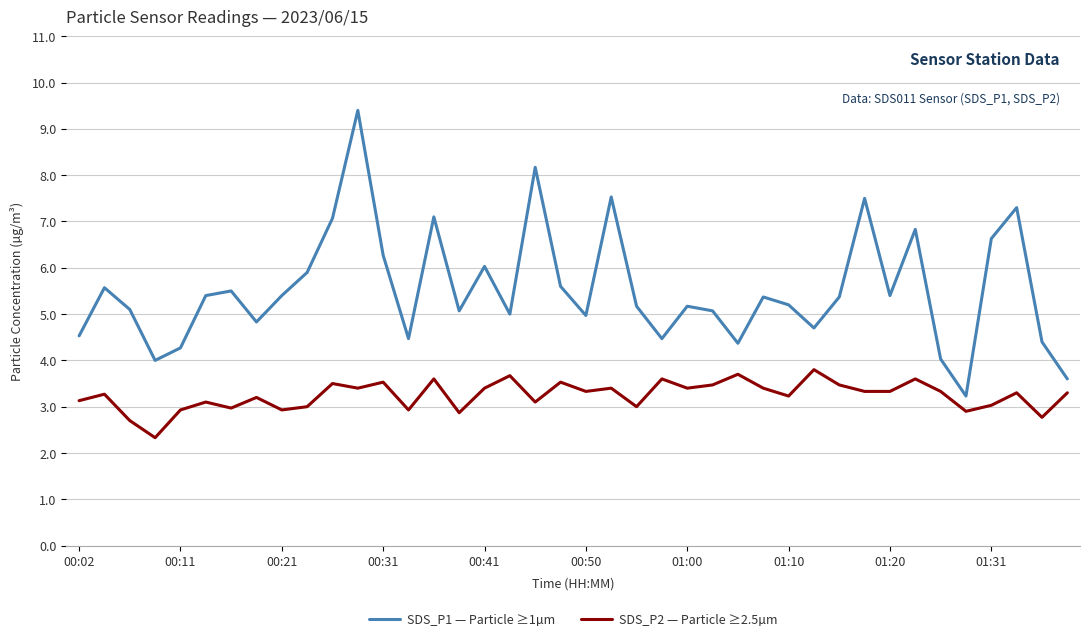

What is the maximum value shown in the chart?

9.4